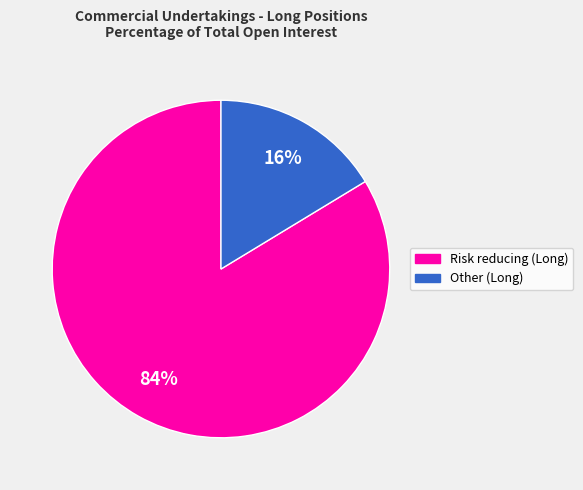

How many segments does this pie chart have?

2